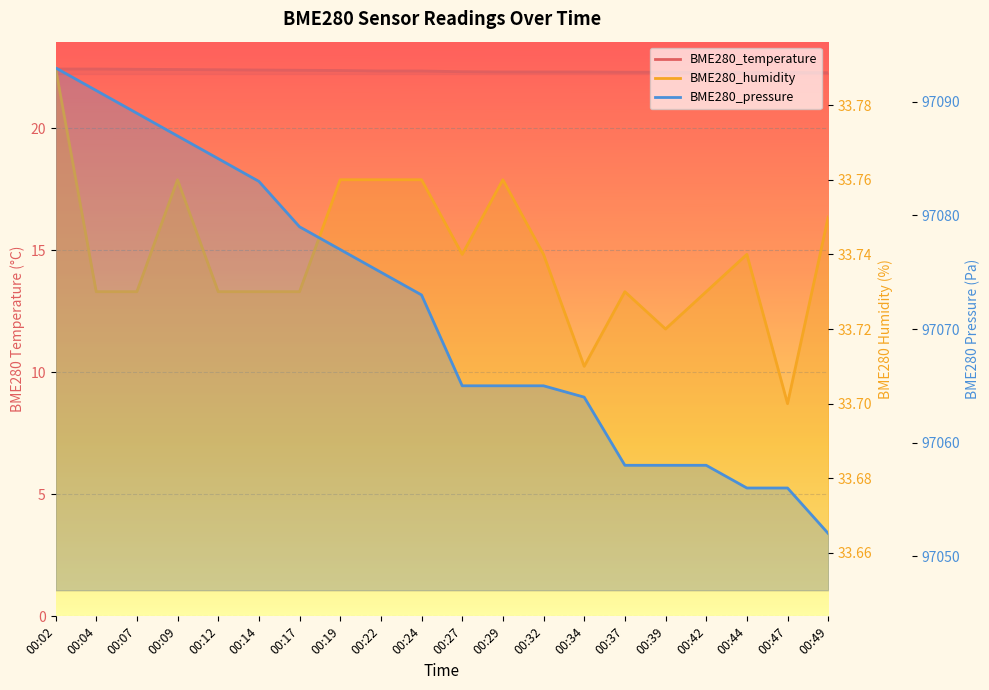

What is the total value across all series at 00:22?

97131.1